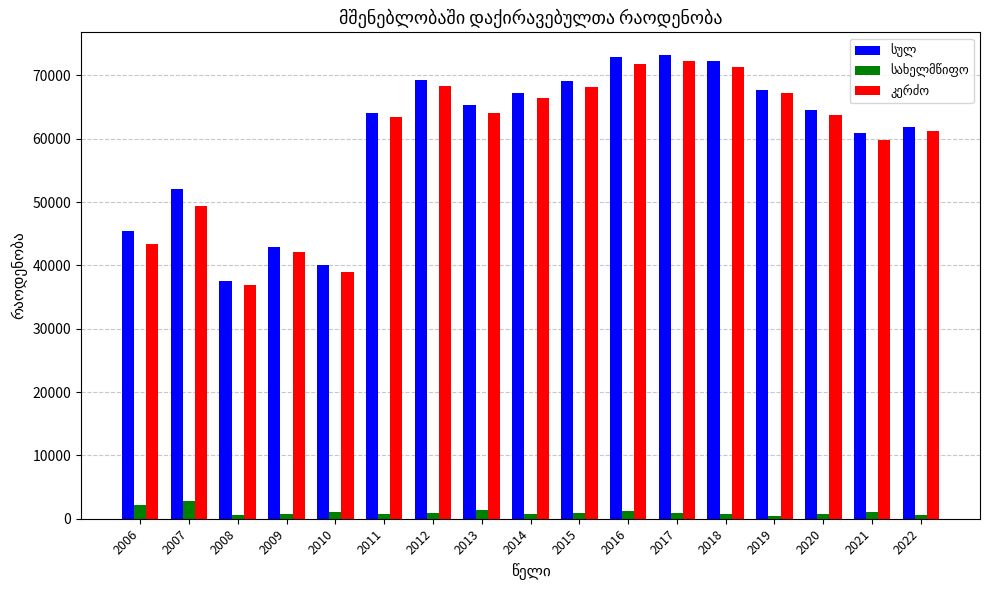

The სახელმწიფო series shows 1582 at 2016. True or false?

False